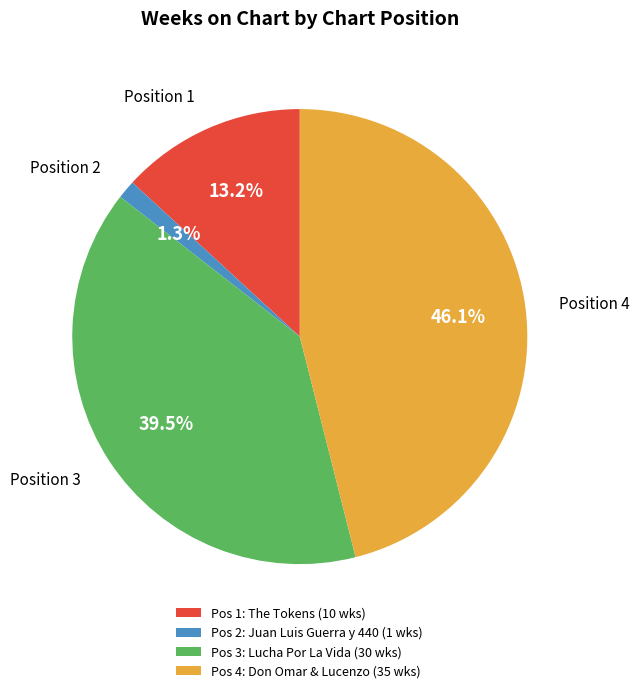

Rank the categories by value from highest to lowest.

Pos 4: Don Omar & Lucenzo (35 wks), Pos 3: Lucha Por La Vida (30 wks), Pos 1: The Tokens (10 wks), Pos 2: Juan Luis Guerra y 440 (1 wks)